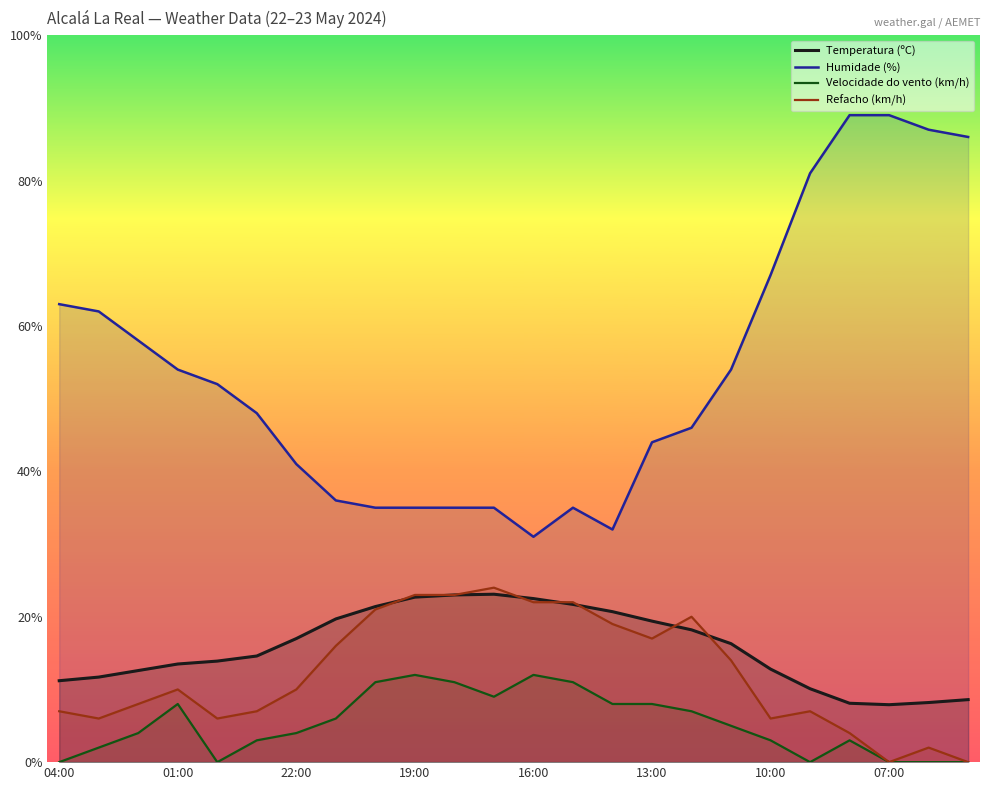

What is the maximum value shown in the chart?

89.0